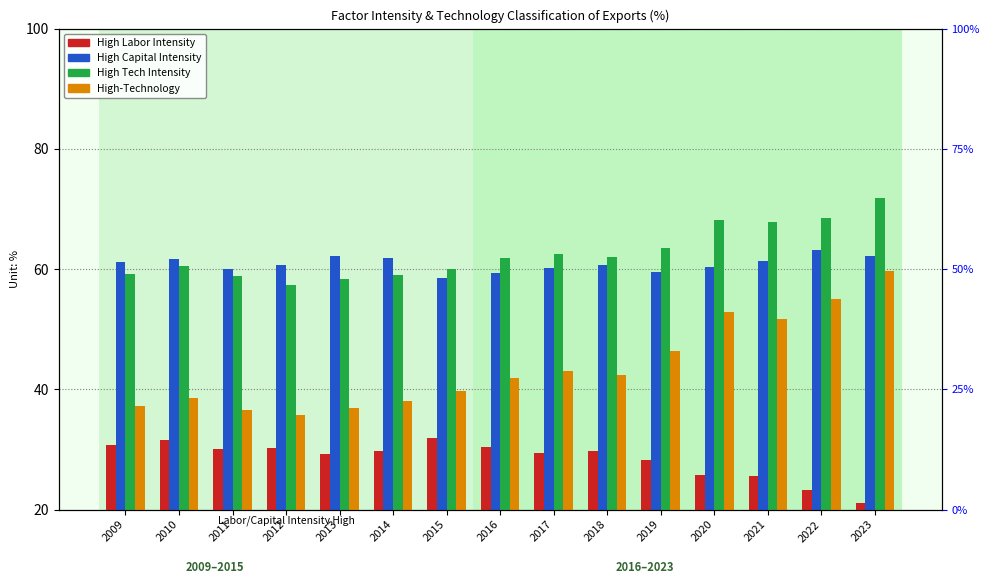

List the labels in order of High Tech Intensity value, largest first.

2023, 2022, 2020, 2021, 2019, 2017, 2018, 2016, 2010, 2015, 2009, 2014, 2011, 2013, 2012